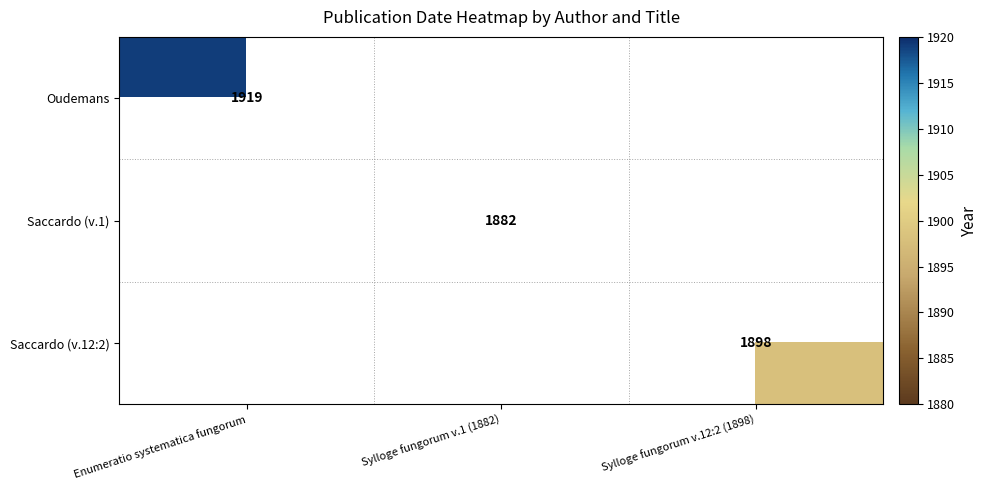

At how many categories does at least one series exceed 1908?

1